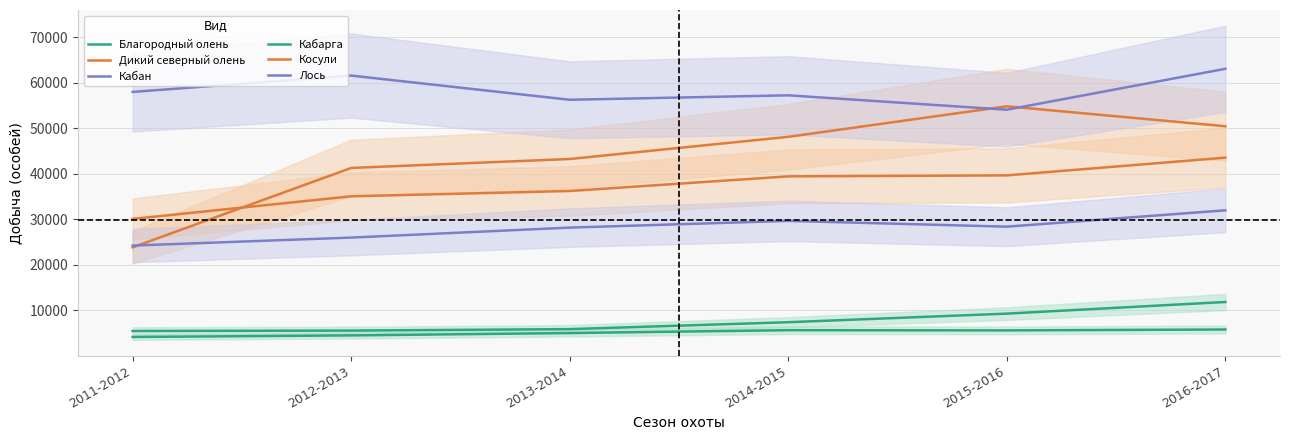

How many data points in Лось are above 28396?

2